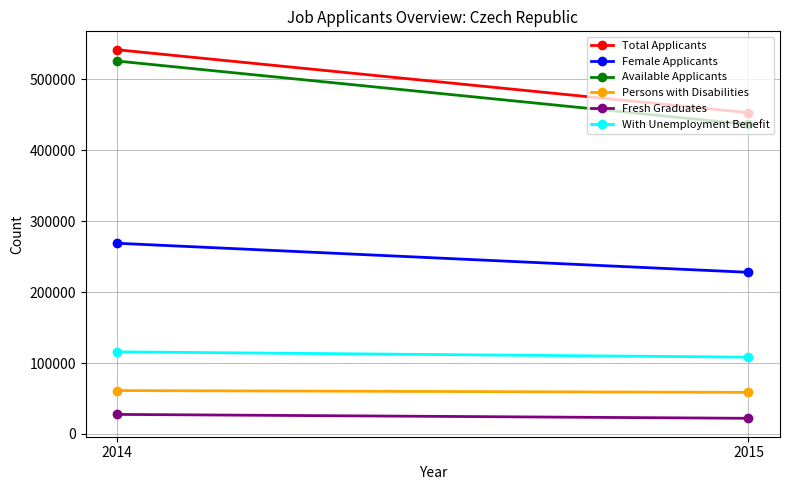

Rank the series at 2014 from lowest to highest value.

Fresh Graduates, Persons with Disabilities, With Unemployment Benefit, Female Applicants, Available Applicants, Total Applicants